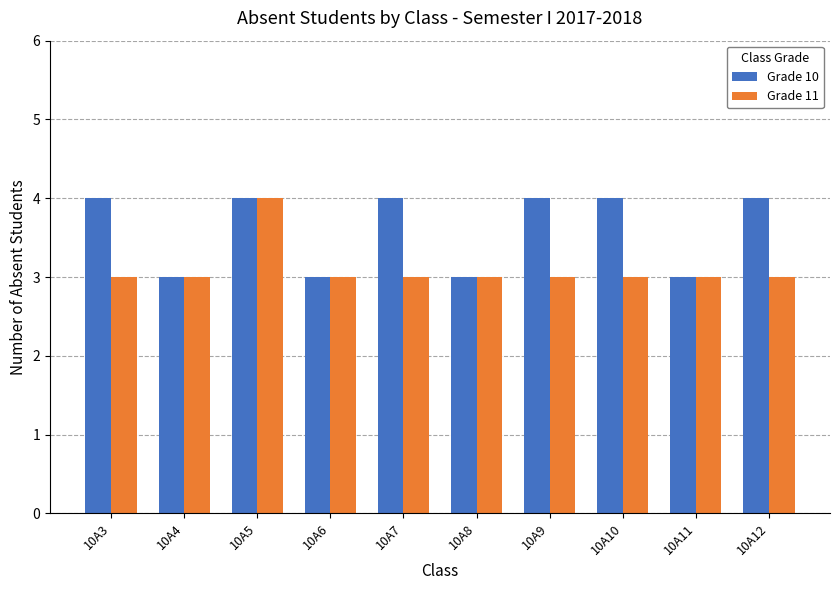

Are the bars horizontal?

No